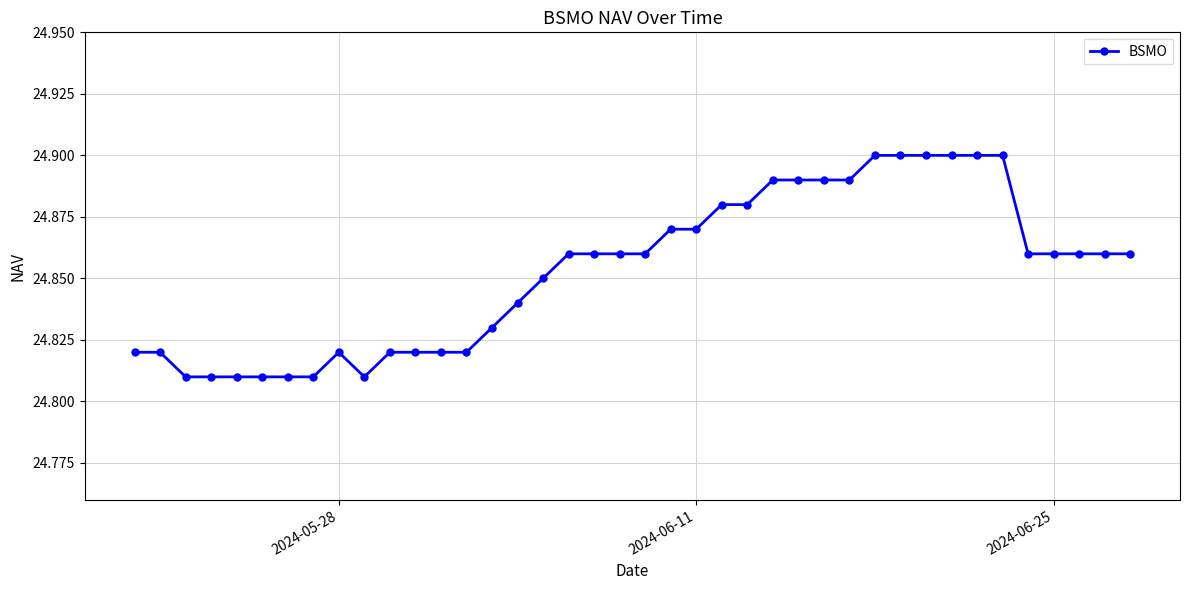

What is the sum of all values?

994.1